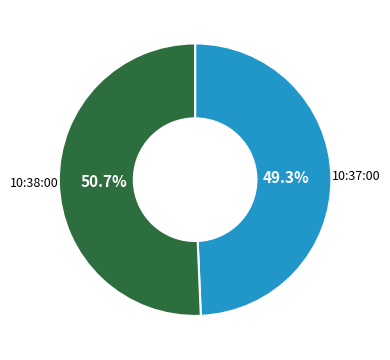

Is there a majority slice in this chart?

Yes